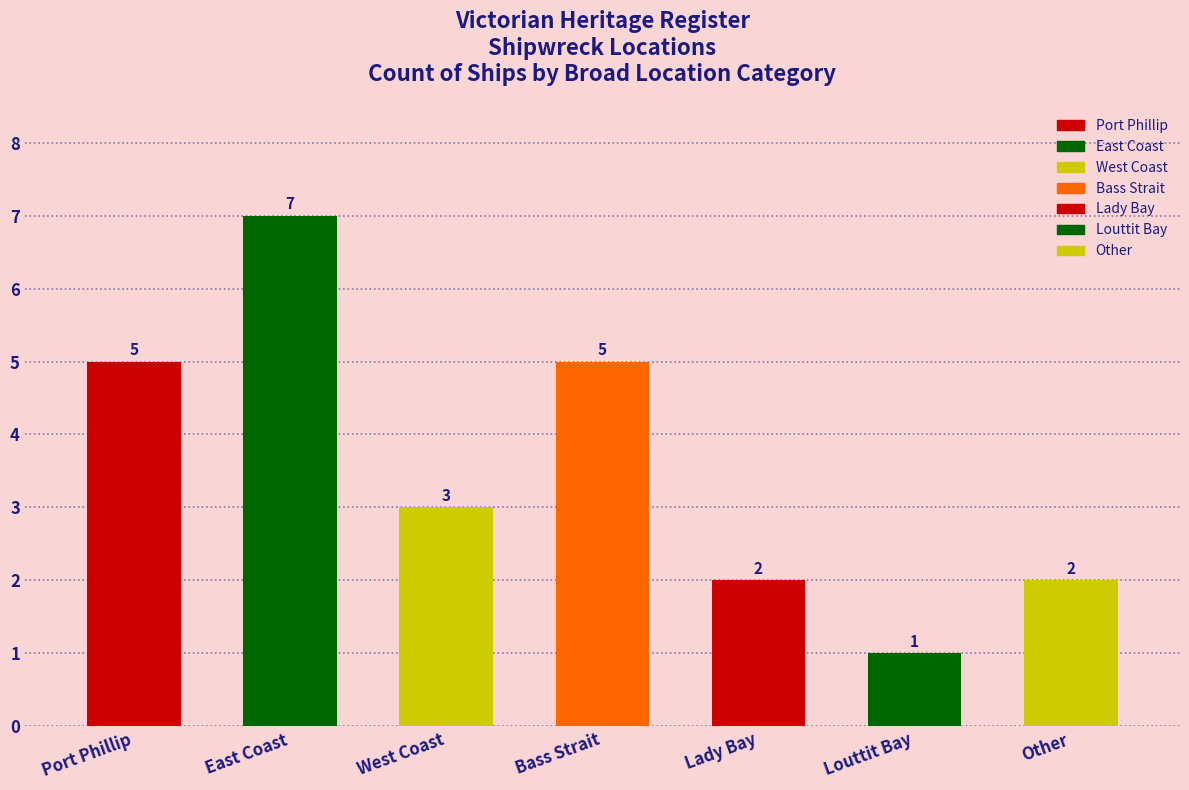

The value at Port Phillip is 5. True or false?

True